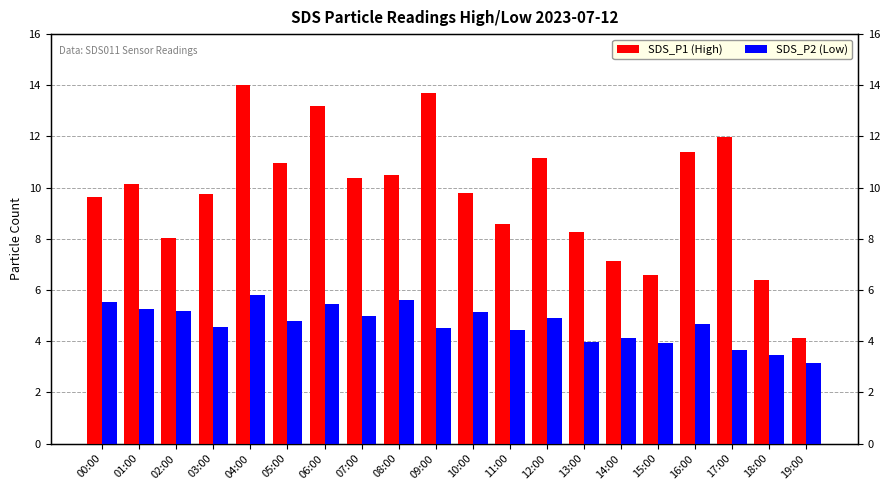

What is the smallest value displayed?

3.1